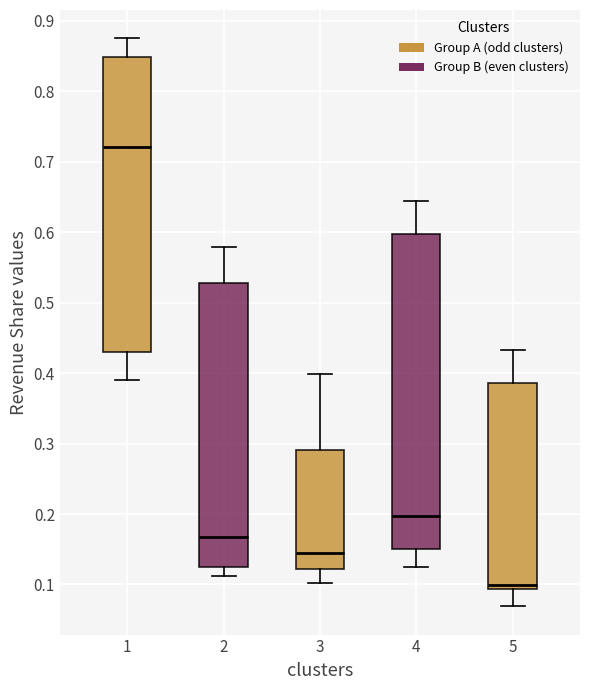

Reading left to right, transcribe this box plot: for each box, give where its median line is, the range the box spans, and where its two whiskers end, as read against the y-axis. The values are not printed on the chart, so give them approximately, as read against the axis.

1: median 0.72, box 0.43 to 0.85, whiskers 0.39 to 0.88
2: median 0.17, box 0.12 to 0.53, whiskers 0.11 to 0.58
3: median 0.15, box 0.12 to 0.29, whiskers 0.10 to 0.40
4: median 0.20, box 0.15 to 0.60, whiskers 0.12 to 0.64
5: median 0.10, box 0.09 to 0.39, whiskers 0.07 to 0.43